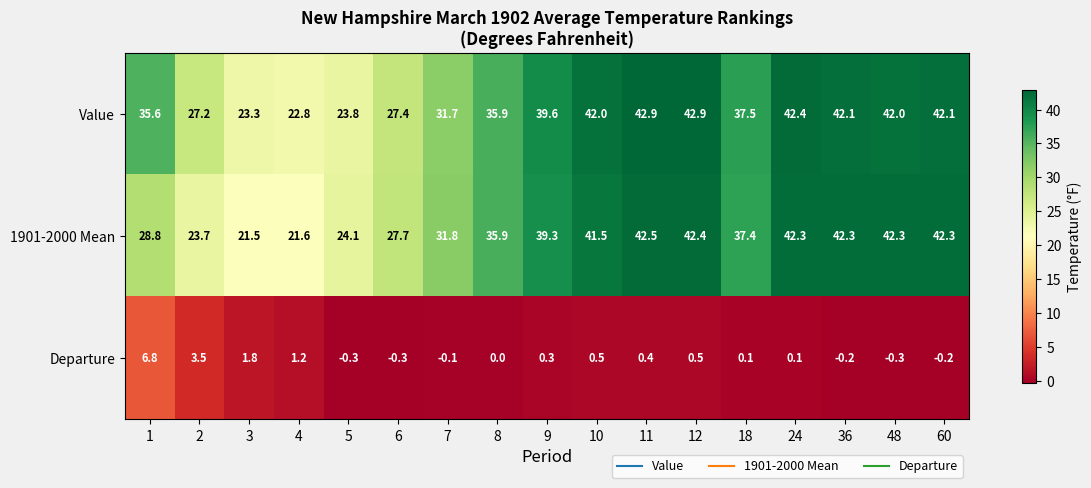

What is the sum of the Value values at 7 and 18?

69.2